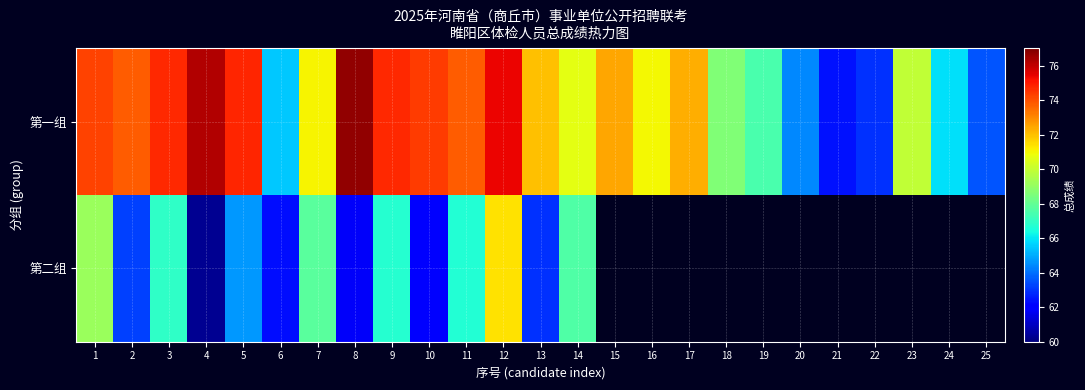

What is the difference between the highest and lowest values at 13?

9.0